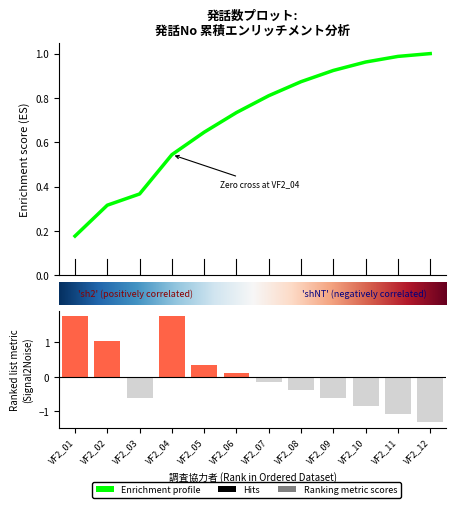

What value does the data have at VF2_09?

-0.6